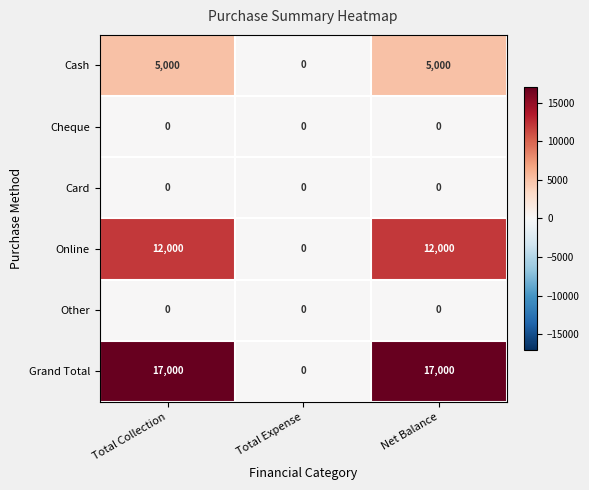

Reading right to left, transcribe all the data shown in this chart.

Cash: 5000	0	5000
Cheque: 0	0	0
Card: 0	0	0
Online: 12000	0	12000
Other: 0	0	0
Grand Total: 17000	0	17000